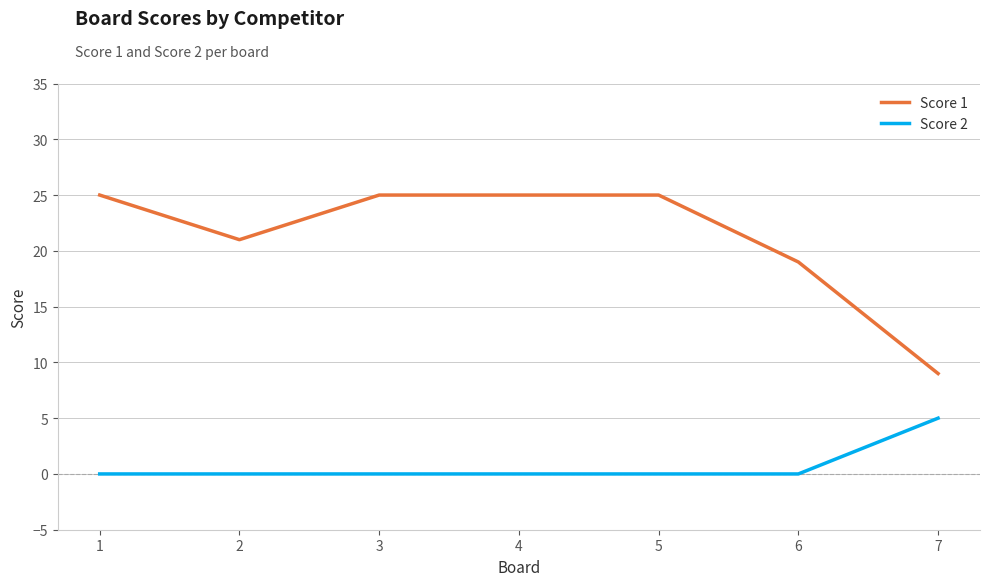

True or false: Score 2 and Score 1 cross at least once.

False